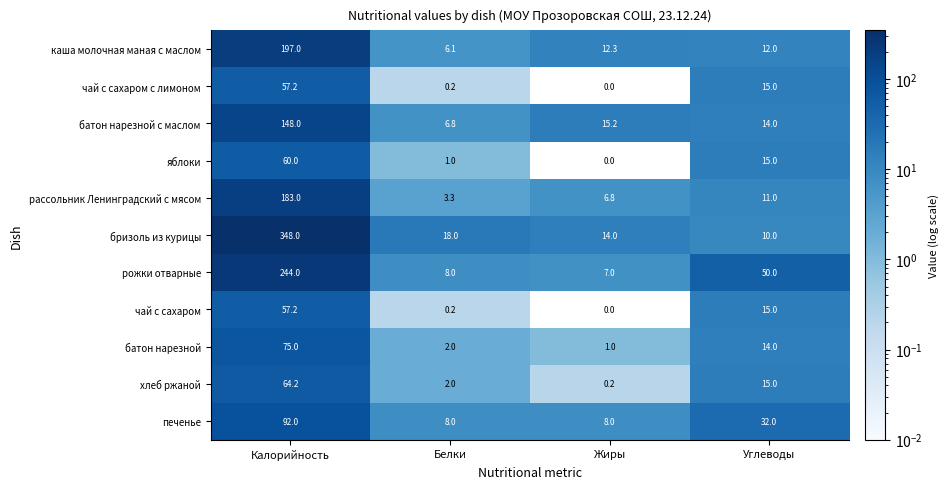

How many data points in батон нарезной с маслом are less than 15?

2